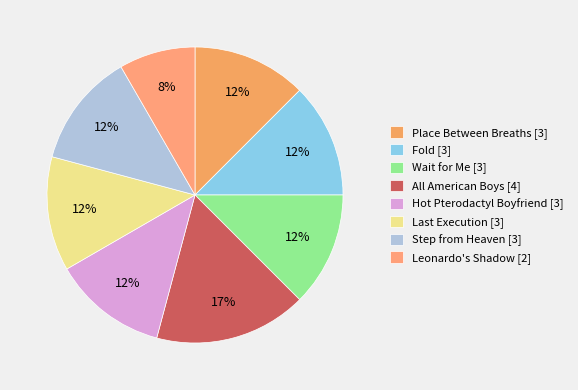

How many slices are in this pie chart?

8